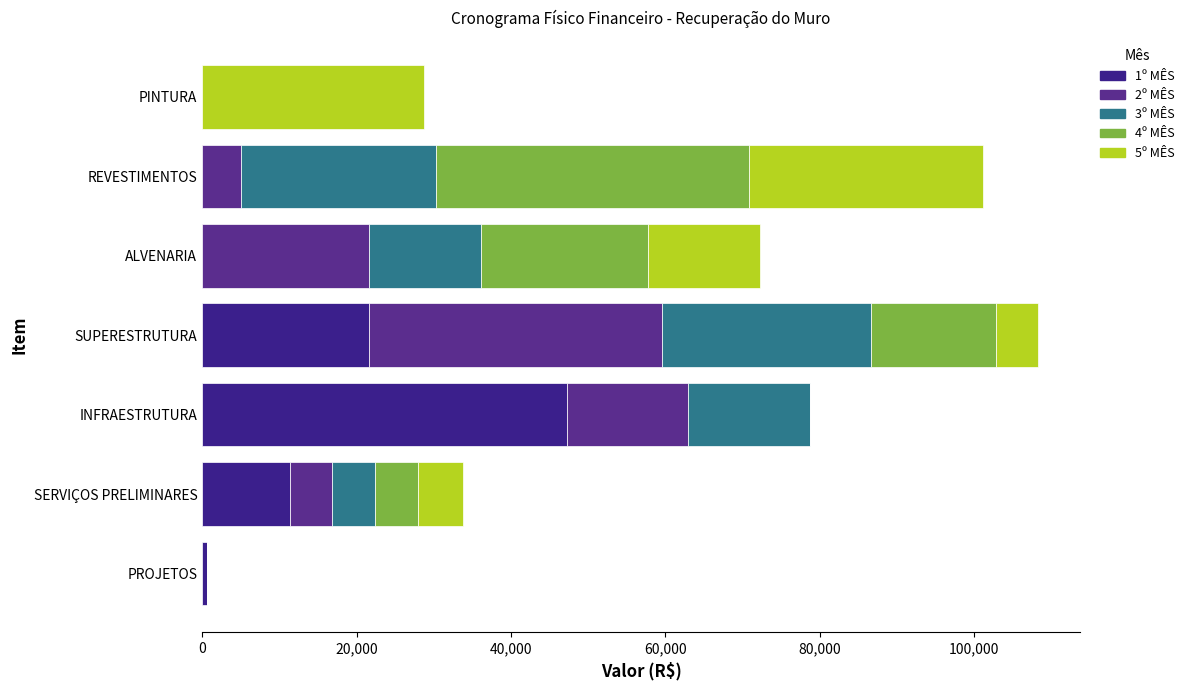

At how many categories does at least one series exceed 43083?

1